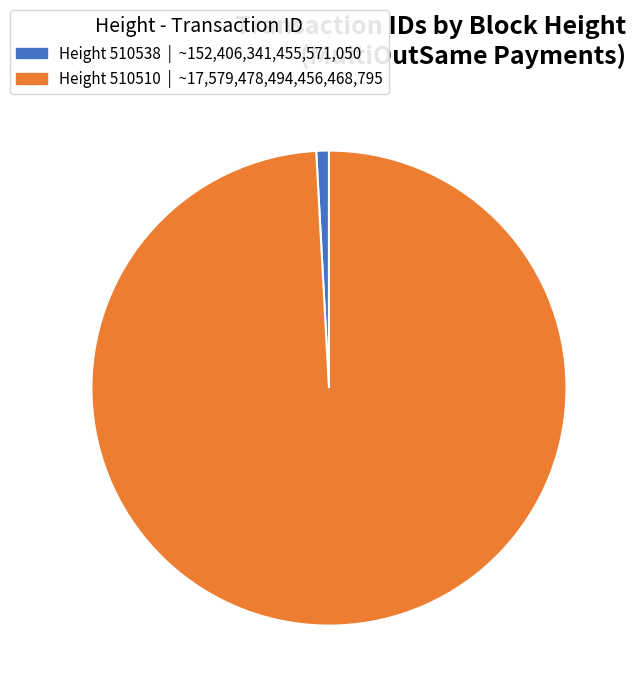

Is there a majority slice in this chart?

Yes